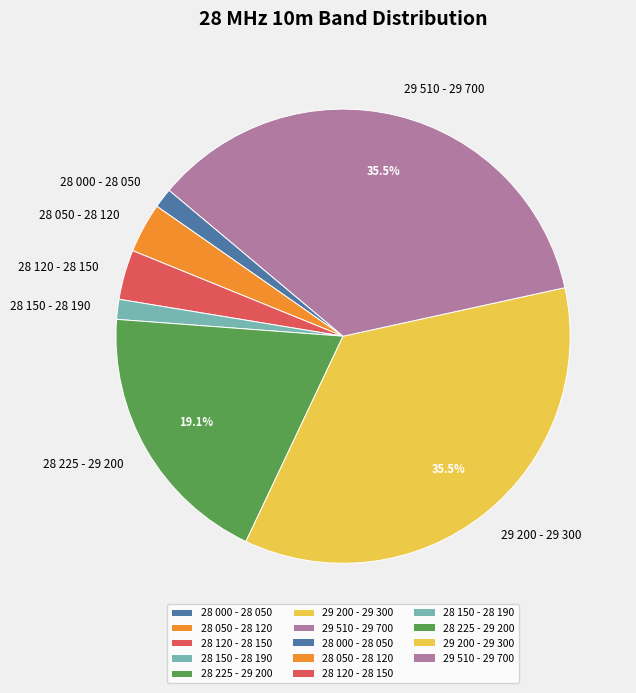

To the nearest percent, what is the difference between the 28 120 - 28 150 and 28 000 - 28 050 slice percentages?

2%